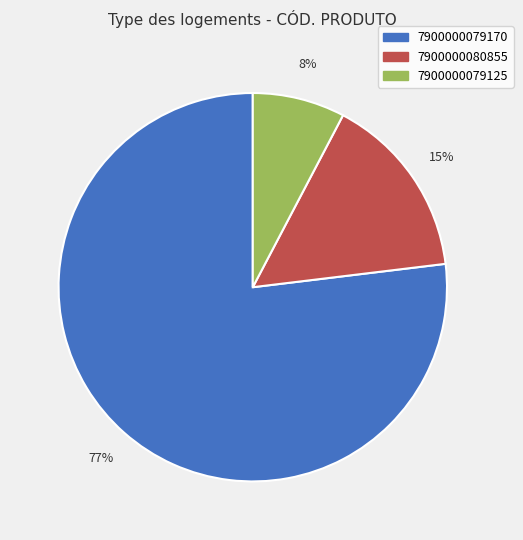

What is the largest slice in the pie chart?

7900000079170